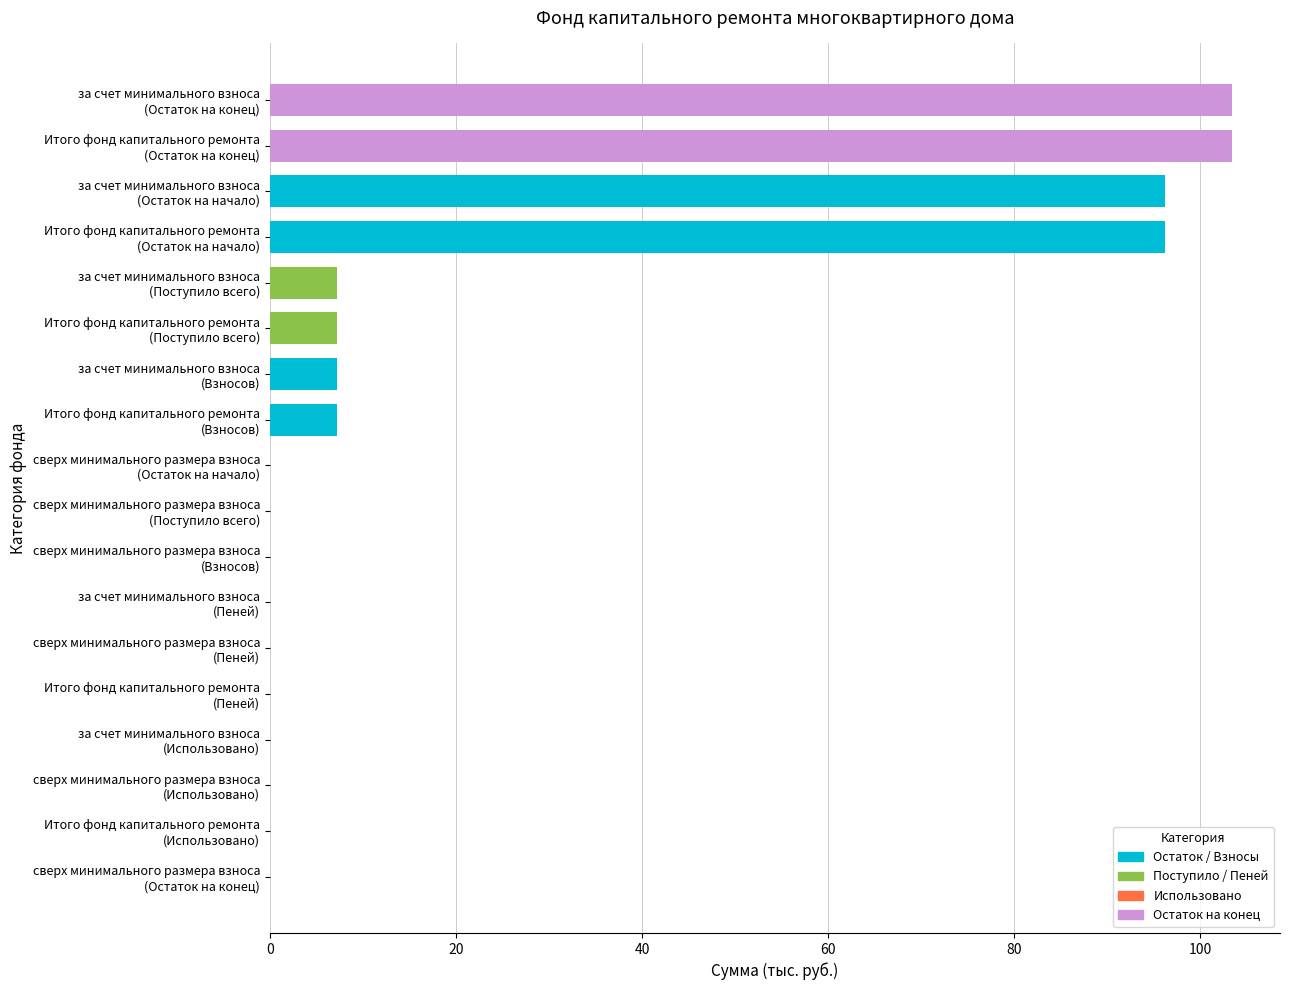

How many data points does each series have?

18